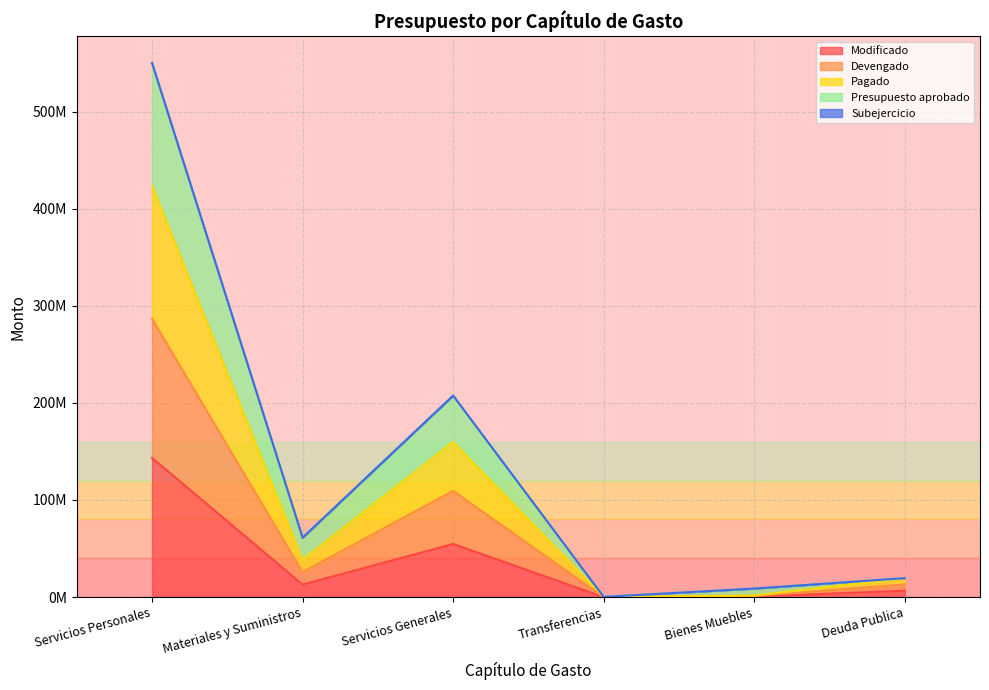

What is the value of the Presupuesto aprobado point at the 6th from the left?

19500000.0